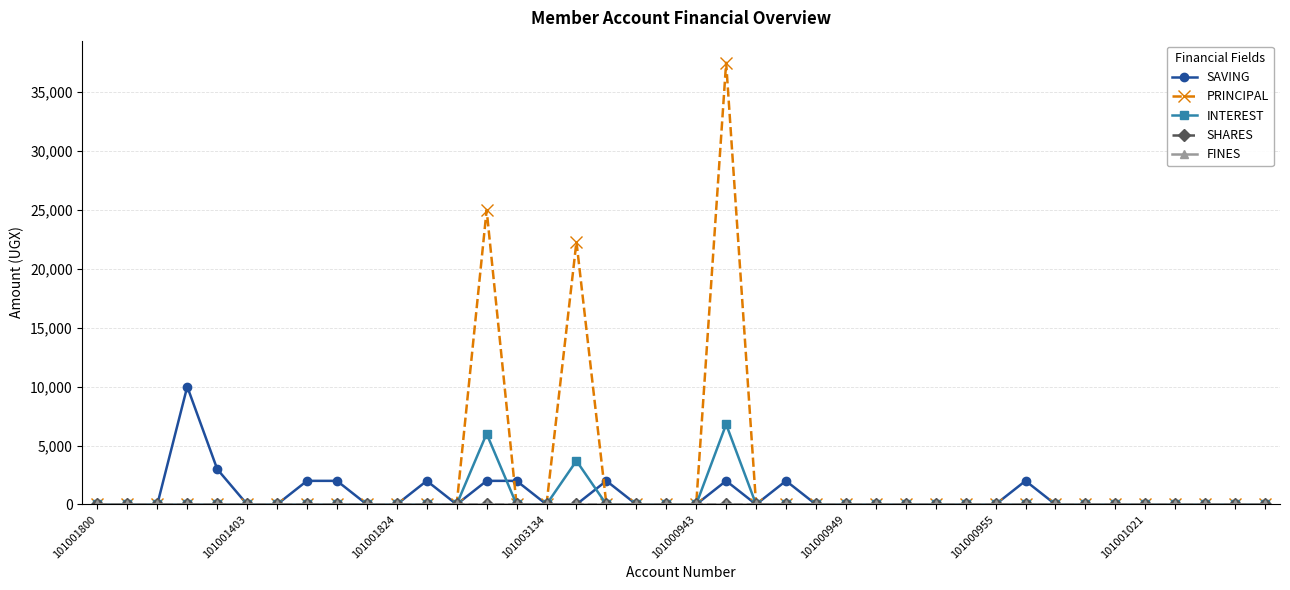

At which label does INTEREST reach its minimum?

101001800